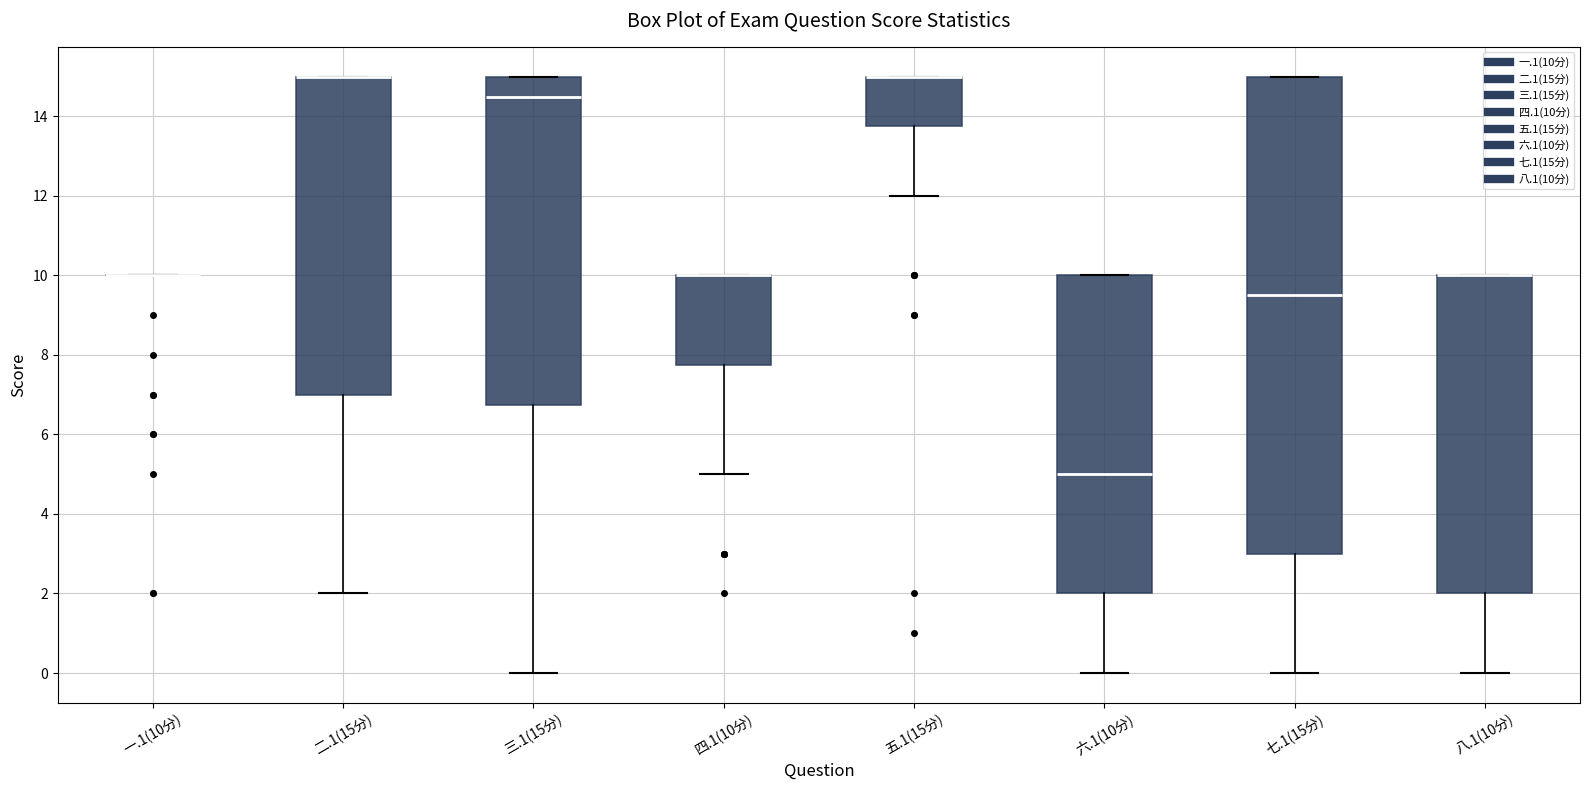

Reading left to right, transcribe this box plot: for each box, give where its median line is, the range the box spans, and where its two whiskers end, as read against the y-axis. The values are not printed on the chart, so give them approximately, as read against the axis.

一.1(10分): box collapsed to a line at 10.0, whiskers 10.0 to 10.0
二.1(15分): median 15.0 (drawn on the box's upper edge), box 7.0 to 15.0, whiskers 2.0 to 15.0
三.1(15分): median 14.6, box 6.8 to 15.0, whiskers 0.0 to 15.0
四.1(10分): median 10.0 (drawn on the box's upper edge), box 7.8 to 10.0, whiskers 5.0 to 10.0
五.1(15分): median 15.0 (drawn on the box's upper edge), box 13.8 to 15.0, whiskers 12.0 to 15.0
六.1(10分): median 5.0, box 2.0 to 10.0, whiskers 0.0 to 10.0
七.1(15分): median 9.6, box 3.0 to 15.0, whiskers 0.0 to 15.0
八.1(10分): median 10.0 (drawn on the box's upper edge), box 2.0 to 10.0, whiskers 0.0 to 10.0